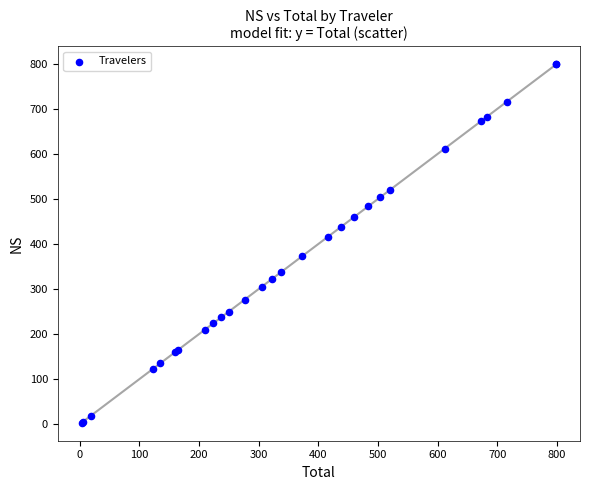

What Y value in the scatter plot is closest to 400?

415.6